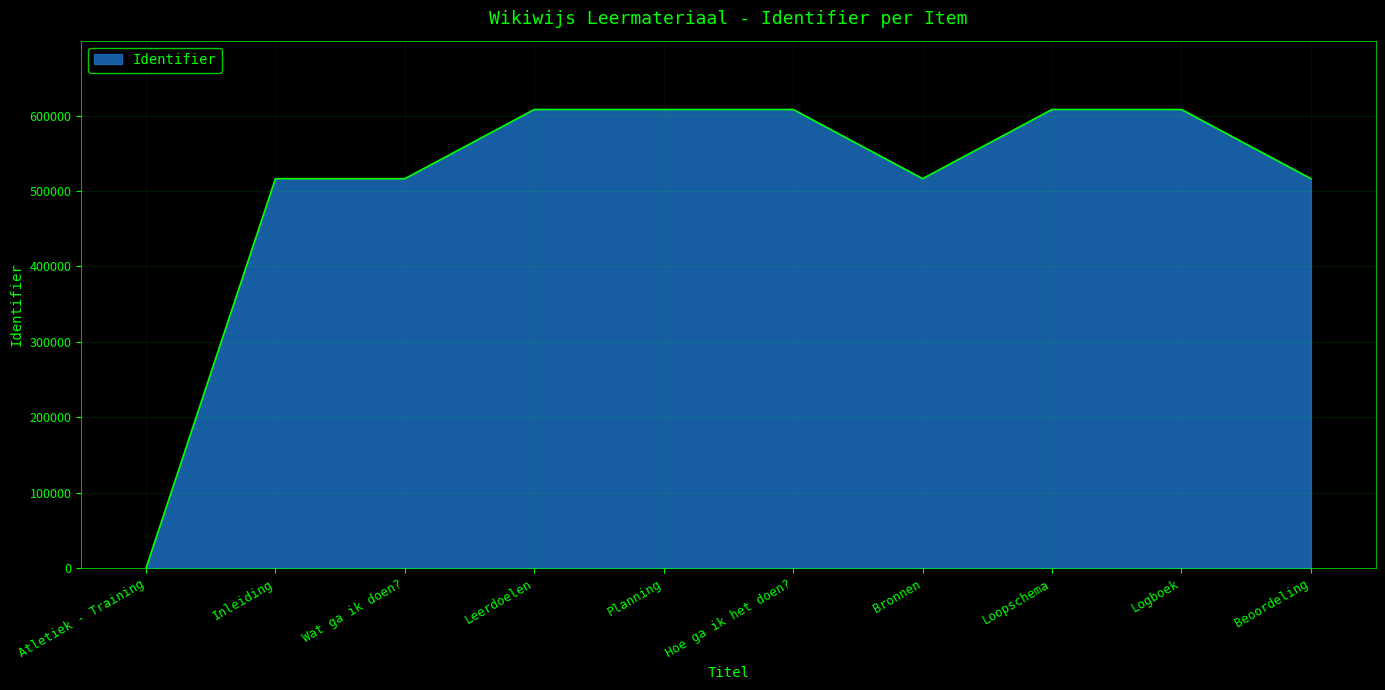

What is the difference between the maximum and minimum values?

608174